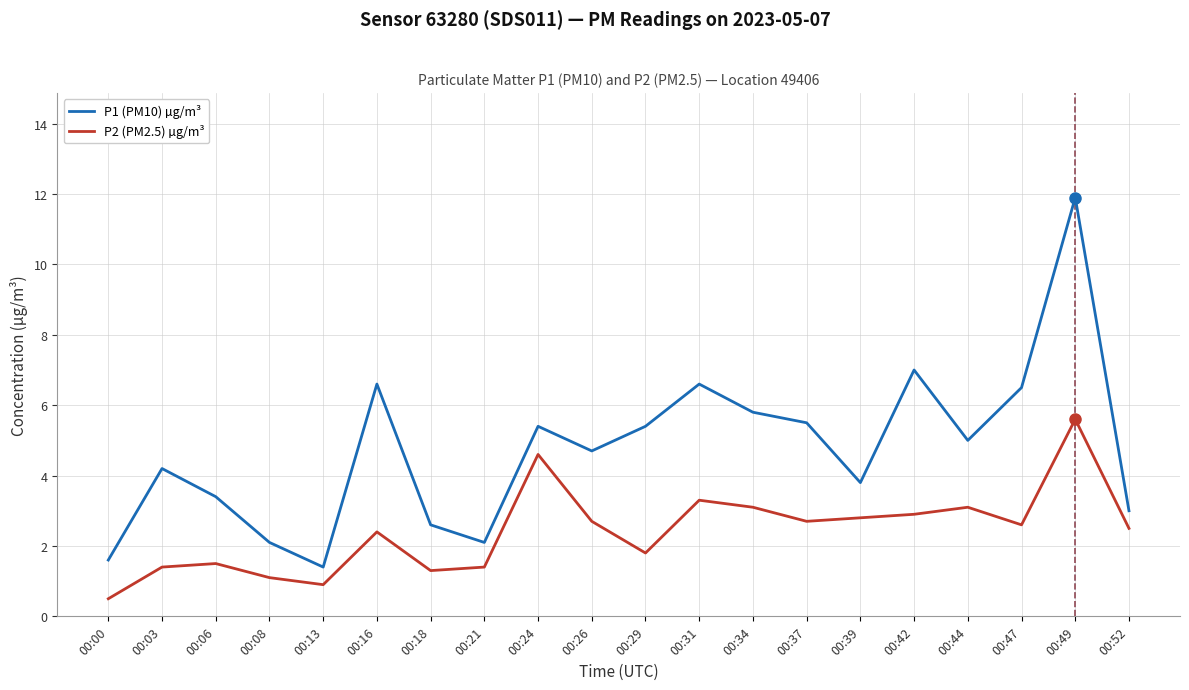

Which label corresponds to the largest value in the chart?

00:49